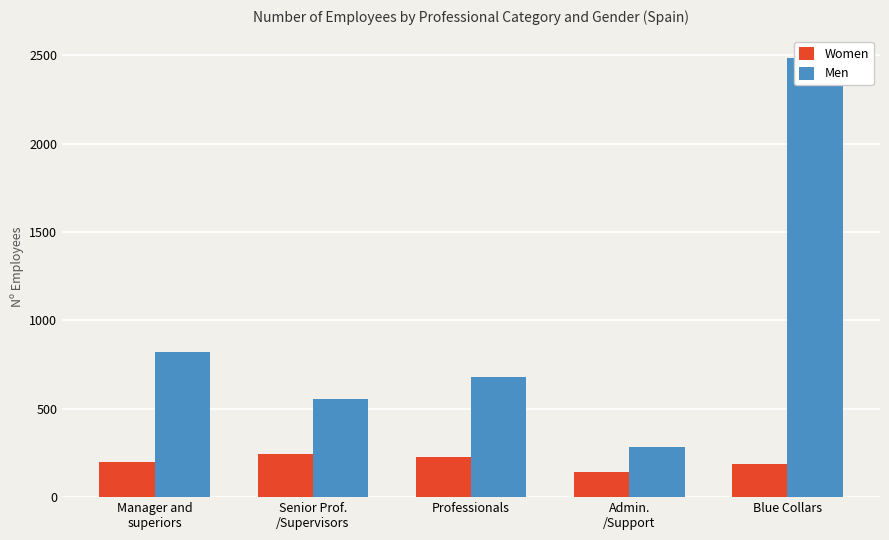

List the series in order of their overall mean, lowest first.

Women, Men